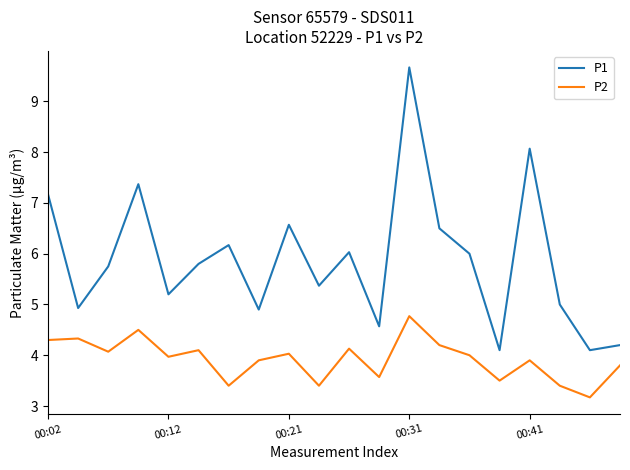

How many lines are shown in the chart?

2